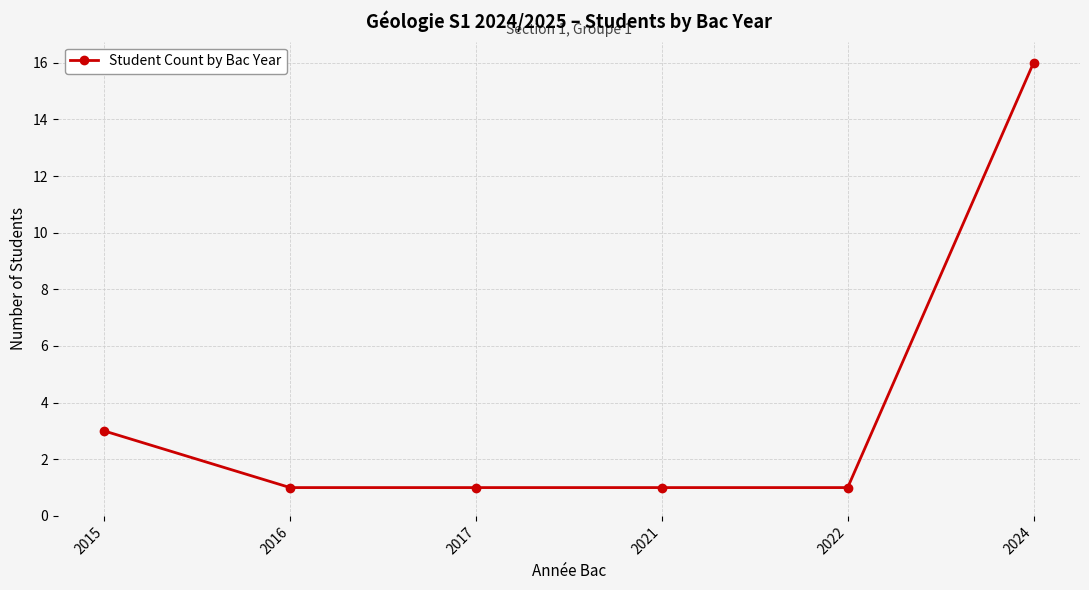

Does the chart display data point markers on the line(s)?

Yes